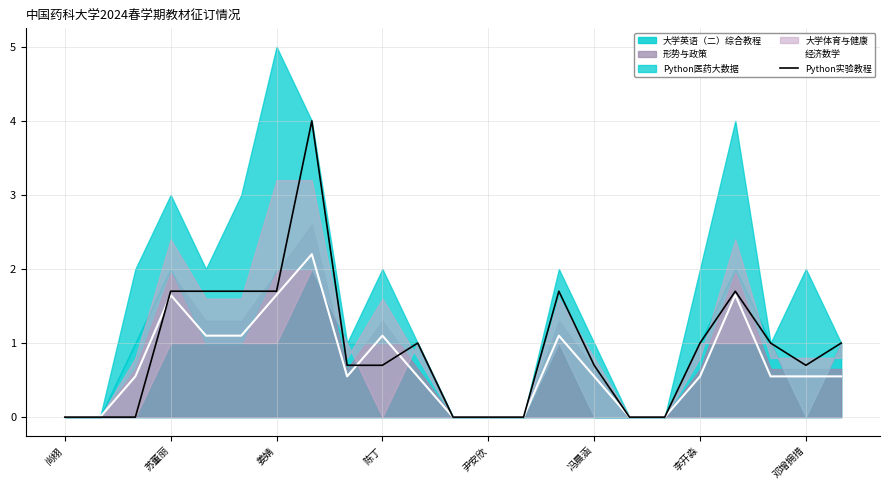

What is the value of the 经济数学 point at the 16th from the left?

0.6